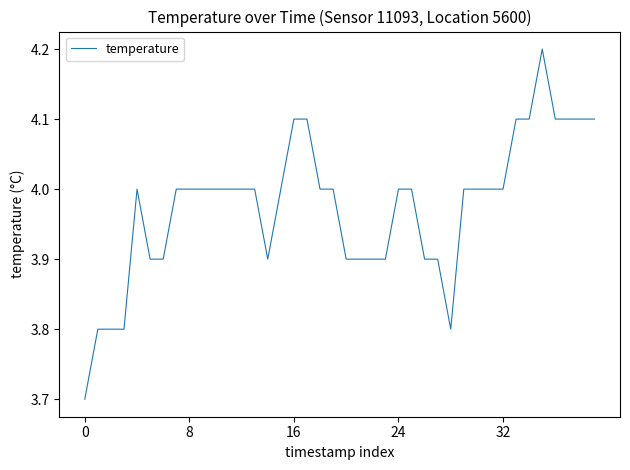

What is the difference between the maximum and minimum values?

0.5